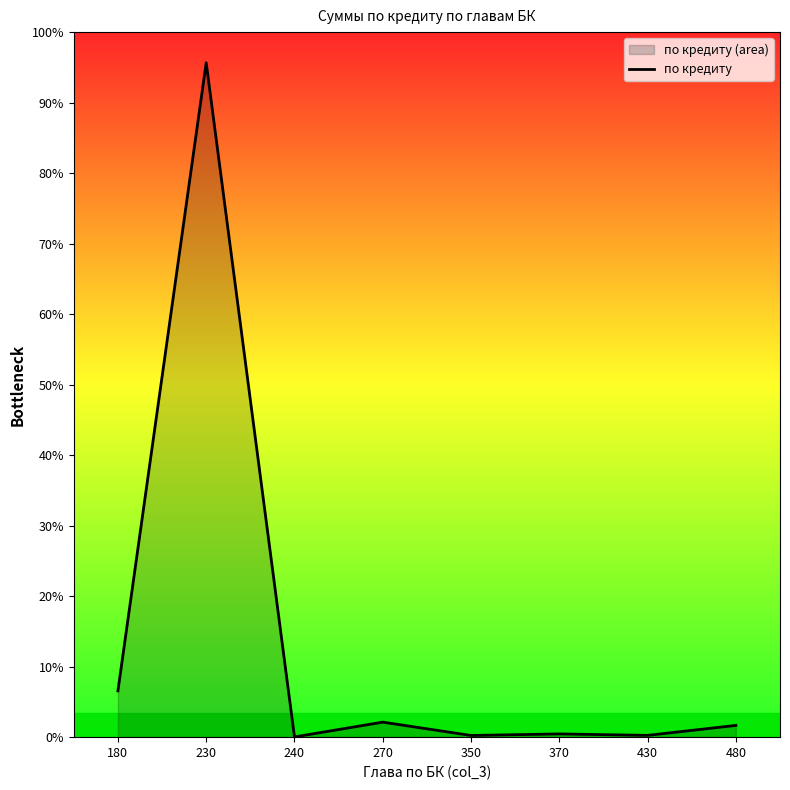

List the labels in order of value, largest first.

230, 180, 270, 480, 370, 430, 350, 240